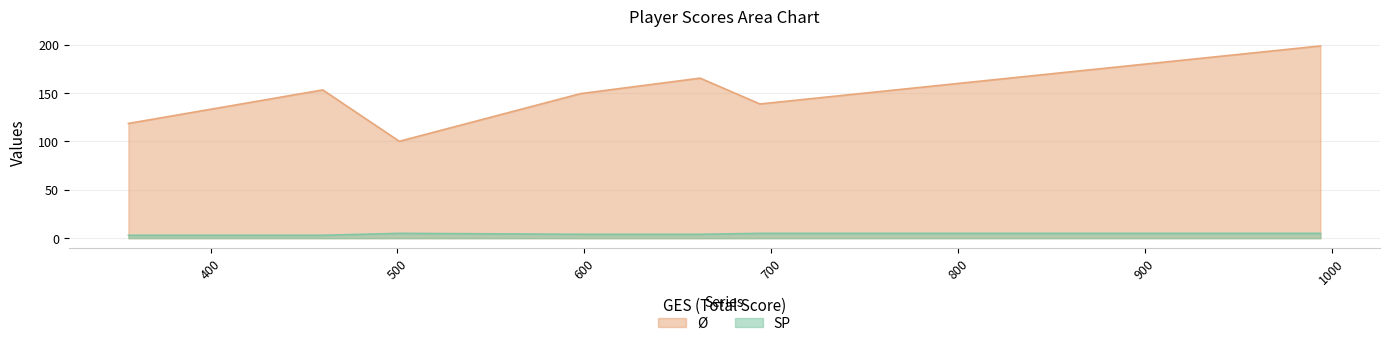

What is the maximum value for Ø?

198.8